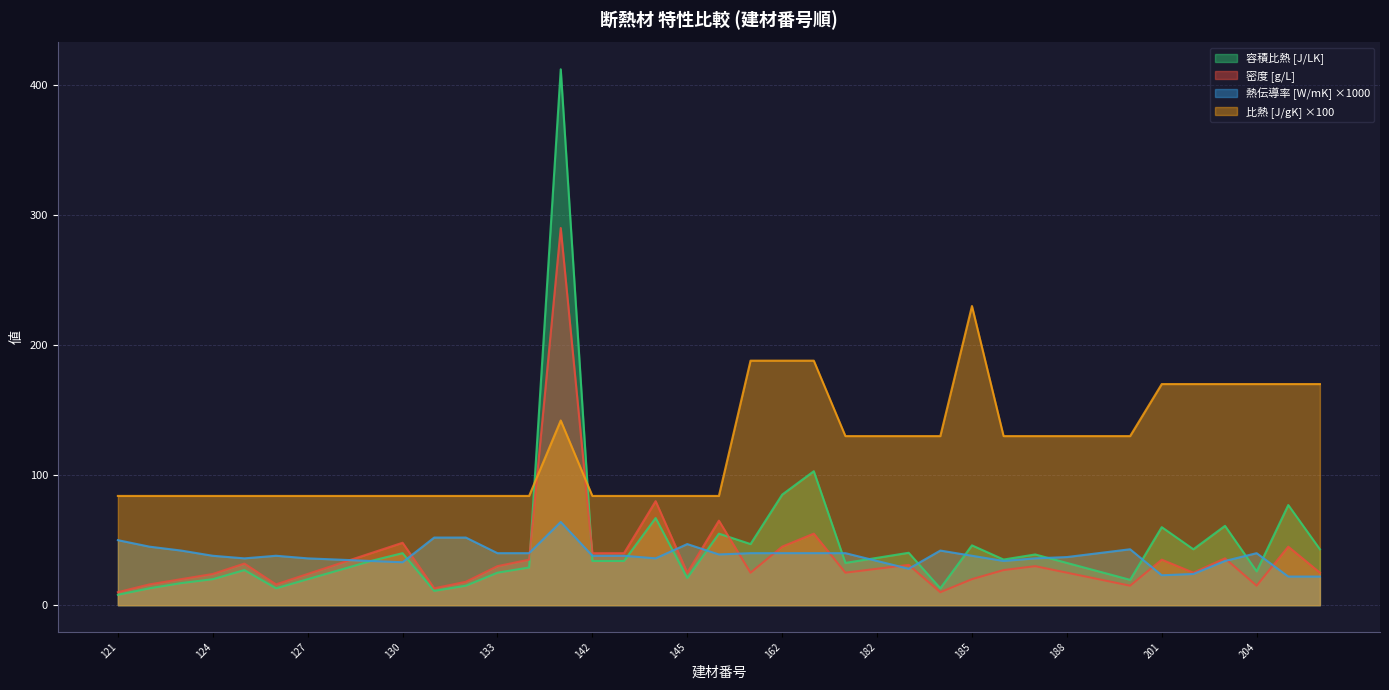

How many times do 比熱 [J/gK] ×100 and 容積比熱 [J/LK] cross each other?

2